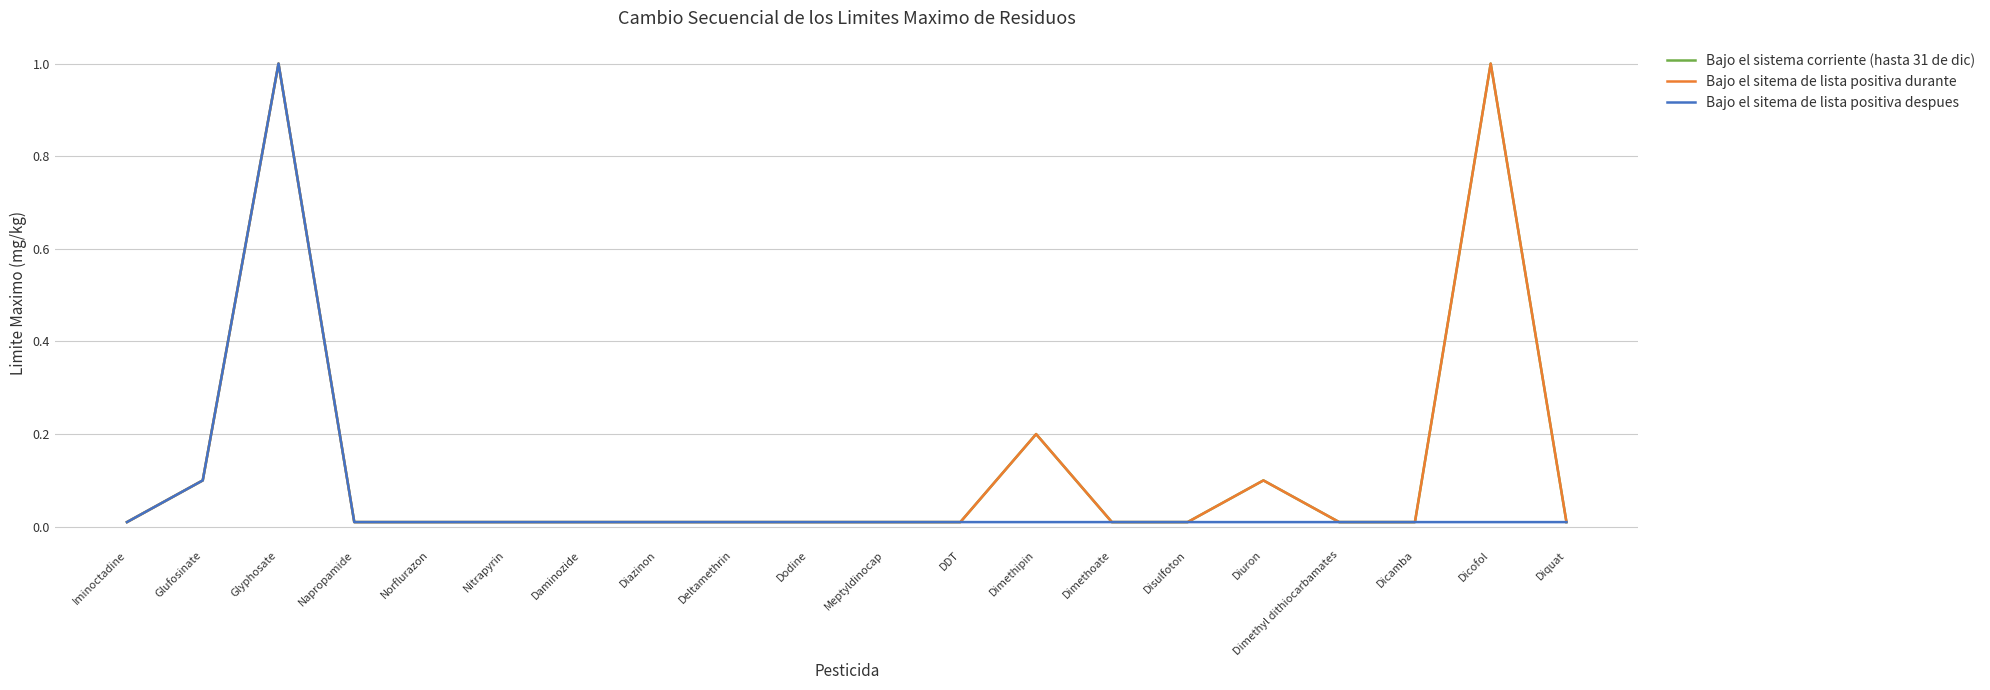

Is this an area chart (filled region under the line)?

No